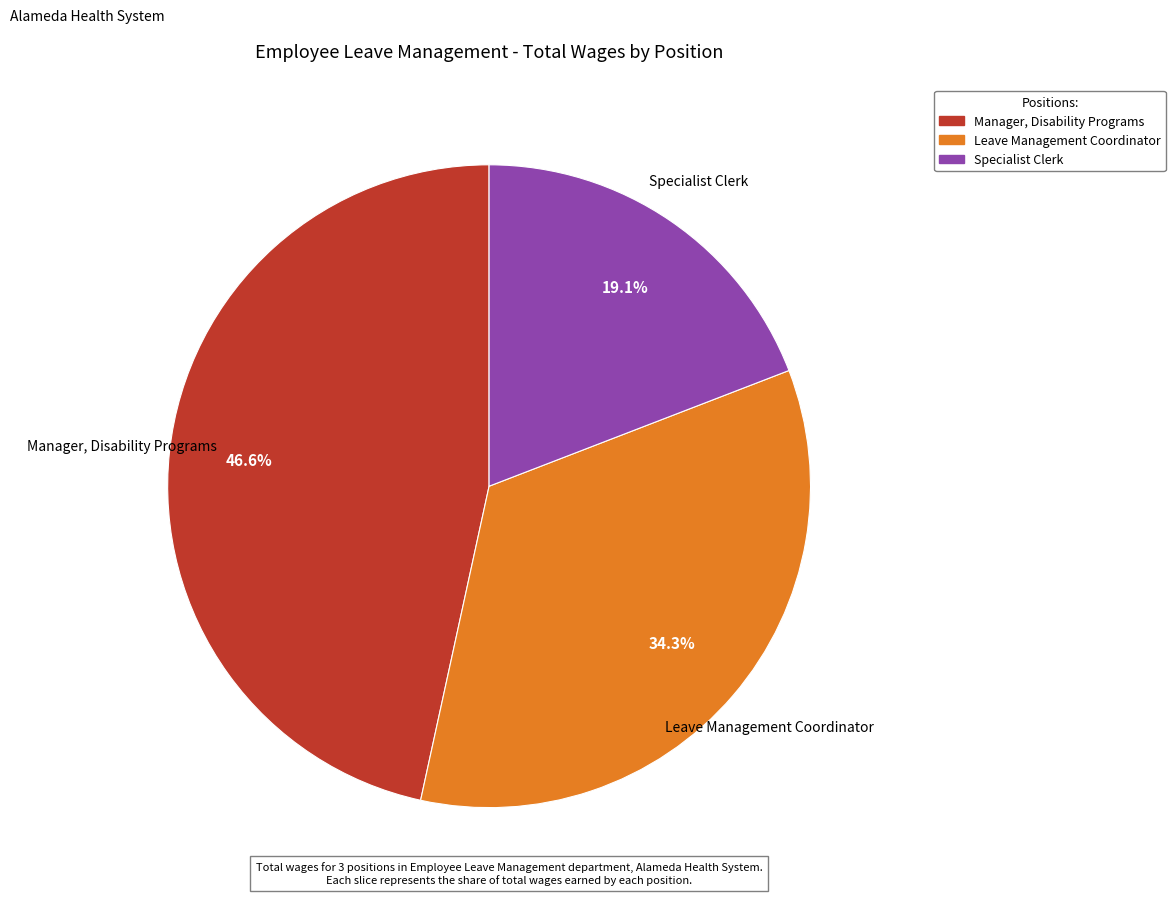

What percentage is the Specialist Clerk slice, to the nearest percent?

19%